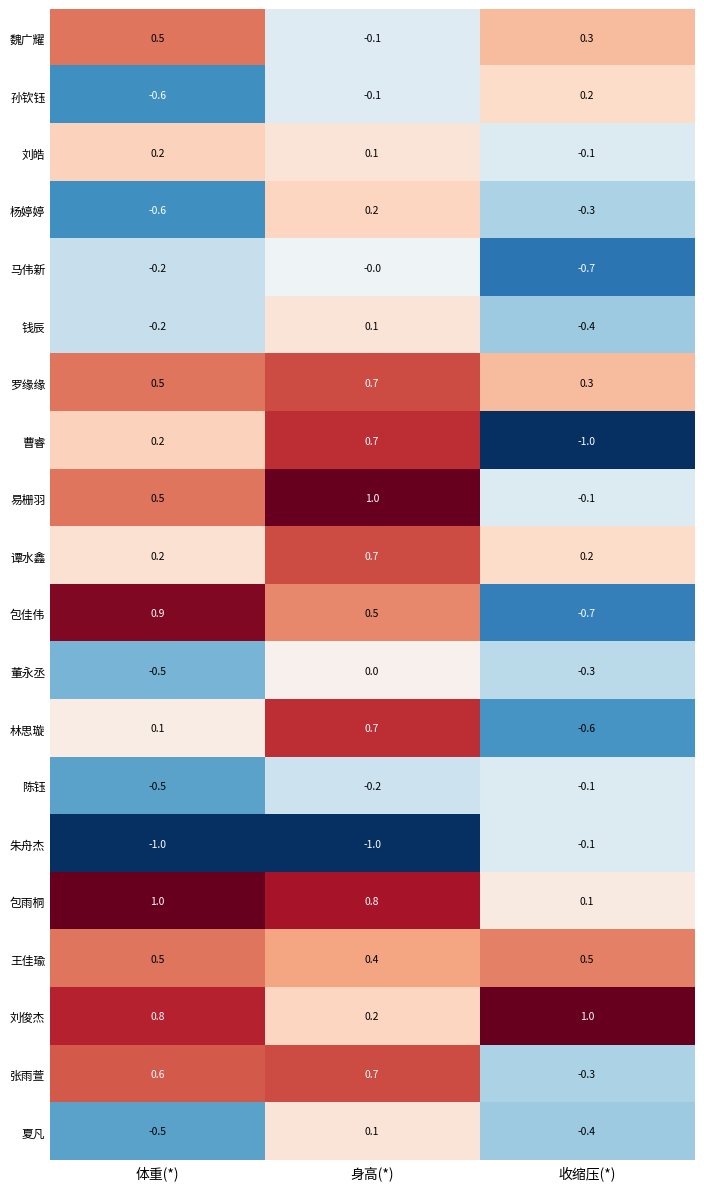

Read the 易栅羽 value at 体重(*).

0.5